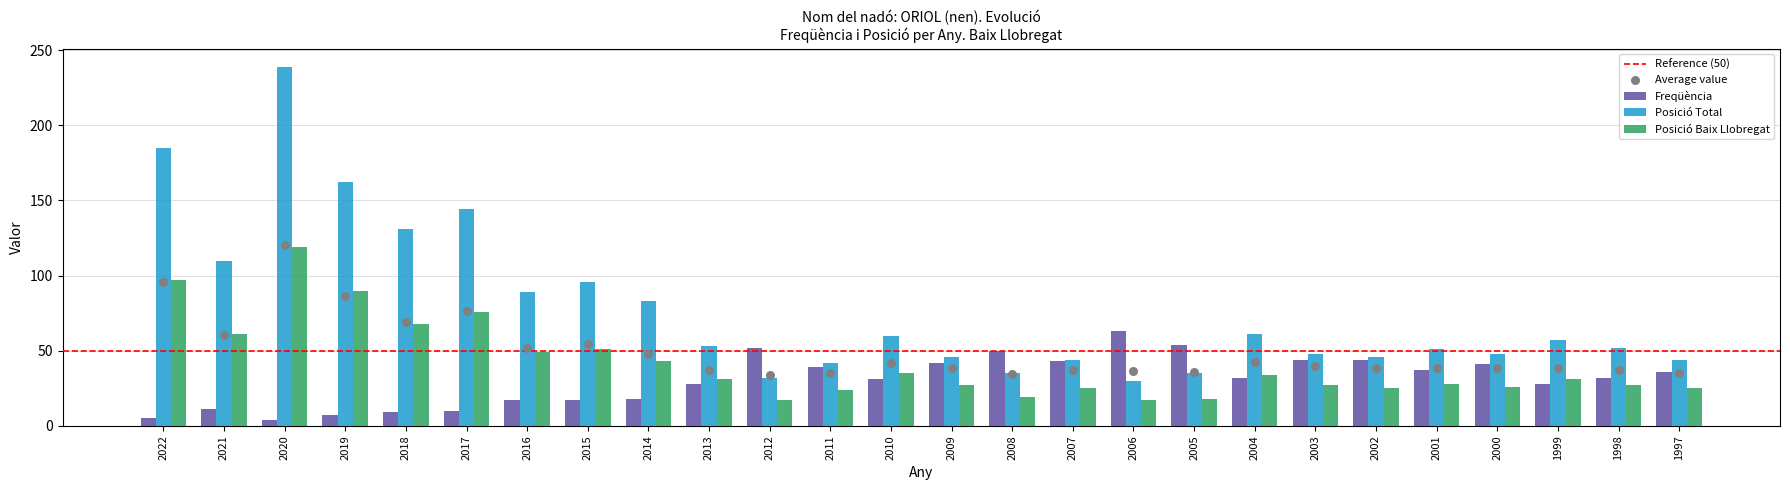

At which category is the sum across all series the highest?

2020